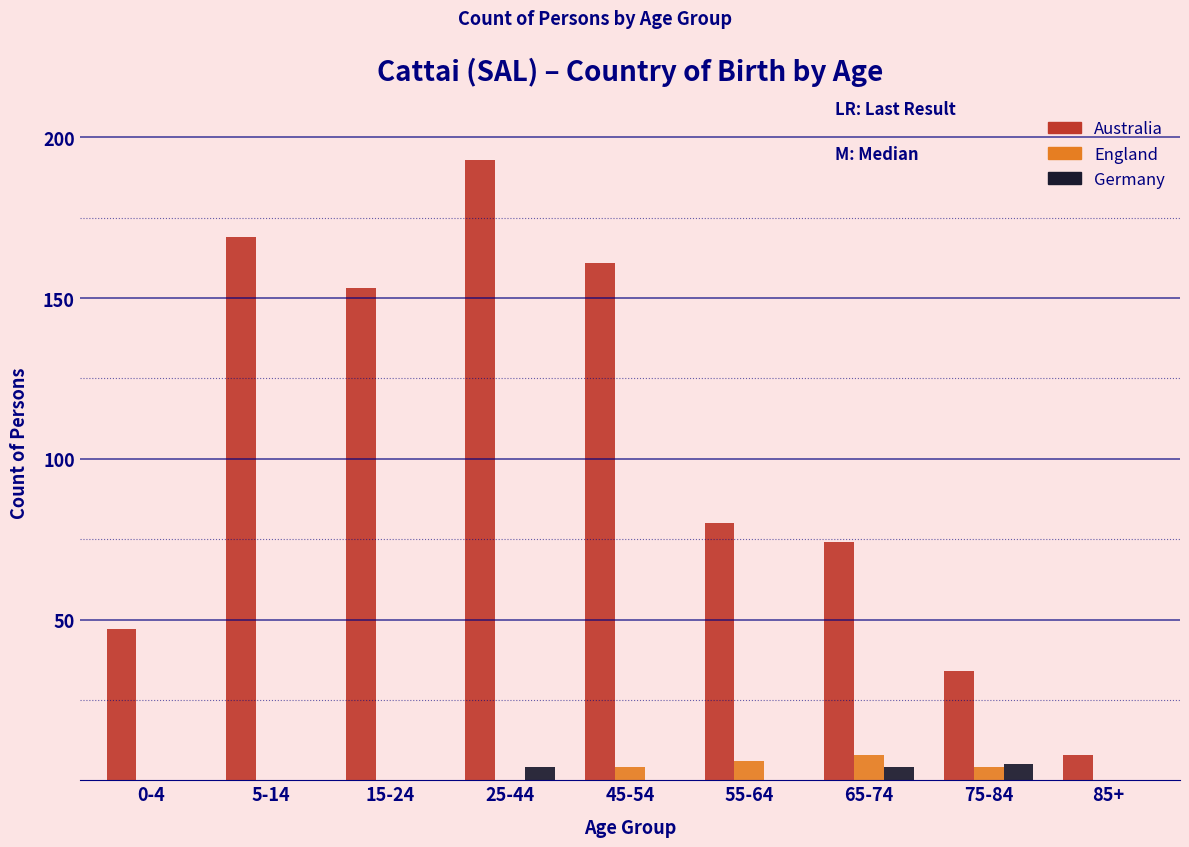

Reading left to right, what are all the values shown in this chart?

Australia: 0-4=47	5-14=169	15-24=153	25-44=193	45-54=161	55-64=80	65-74=74	75-84=34	85+=8
England: 0-4=0	5-14=0	15-24=0	25-44=0	45-54=4	55-64=6	65-74=8	75-84=4	85+=0
Germany: 0-4=0	5-14=0	15-24=0	25-44=4	45-54=0	55-64=0	65-74=4	75-84=5	85+=0